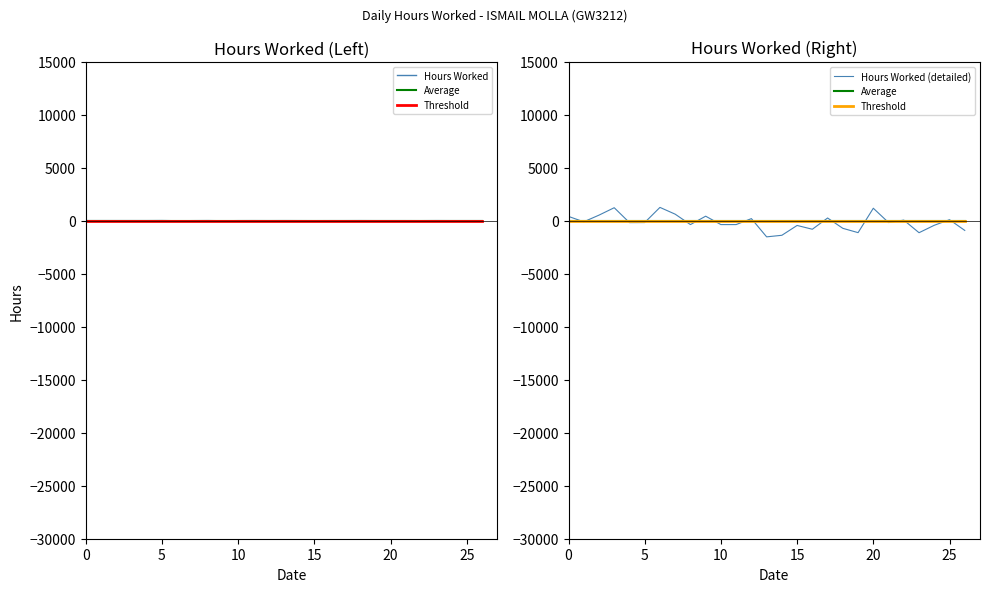

Which has a higher value, 25 or 5?

25